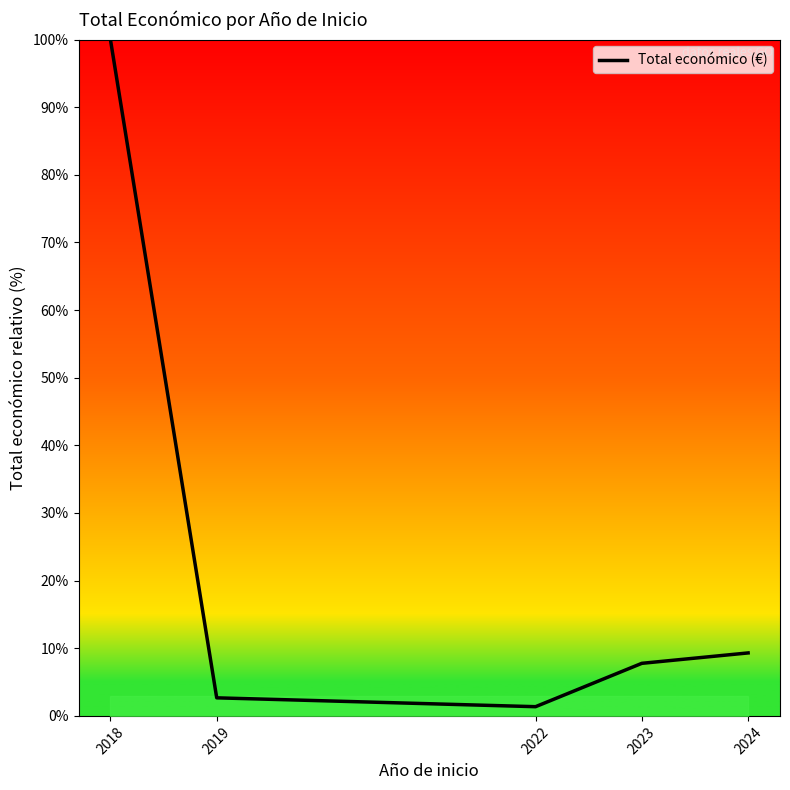

List the labels in order of value, largest first.

2018, 2024, 2023, 2019, 2022